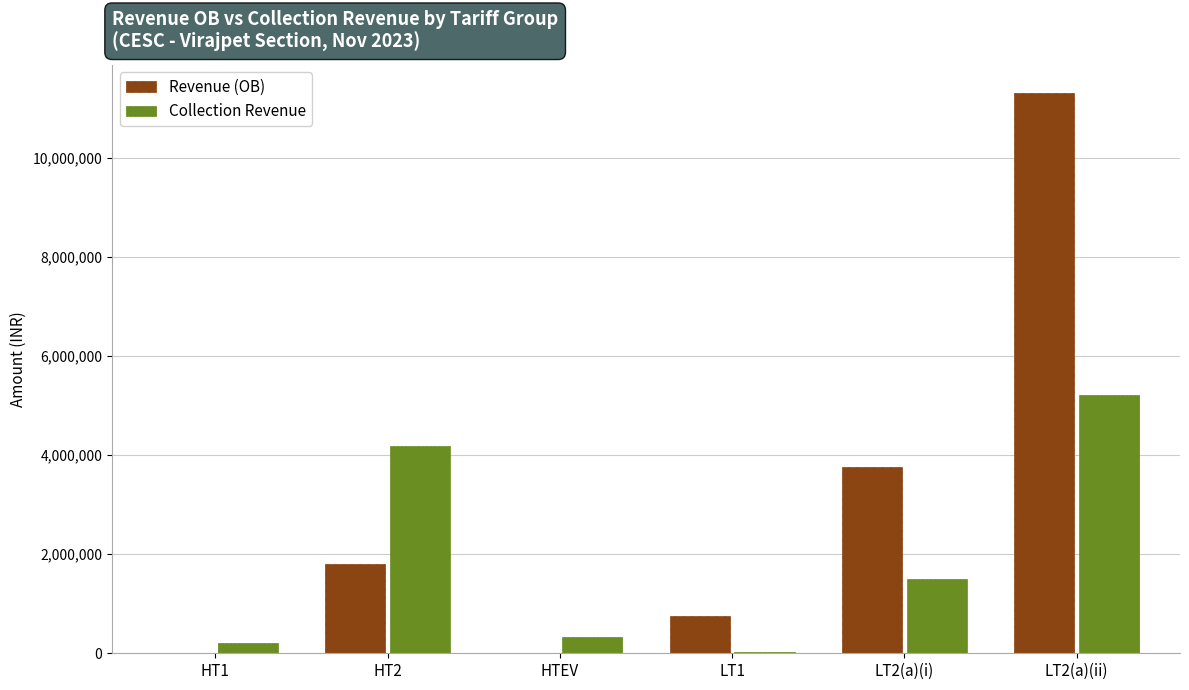

What is the highest value of the Collection Revenue series?

5214051.4